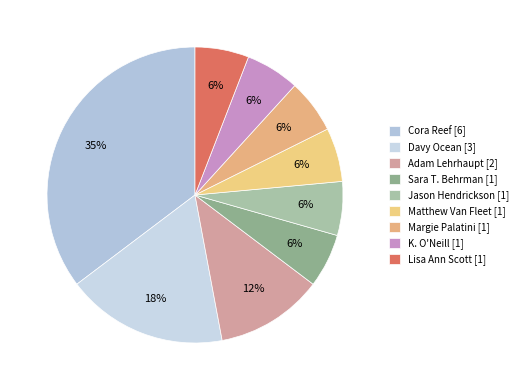

How many slices are in this pie chart?

9